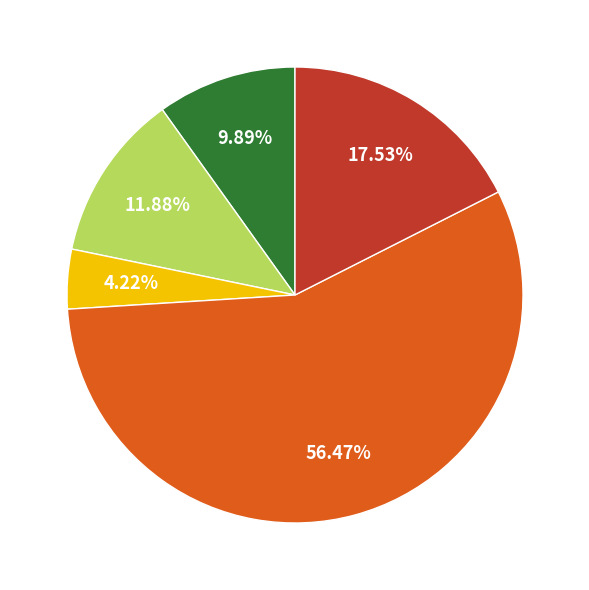

Is there a majority slice in this chart?

Yes